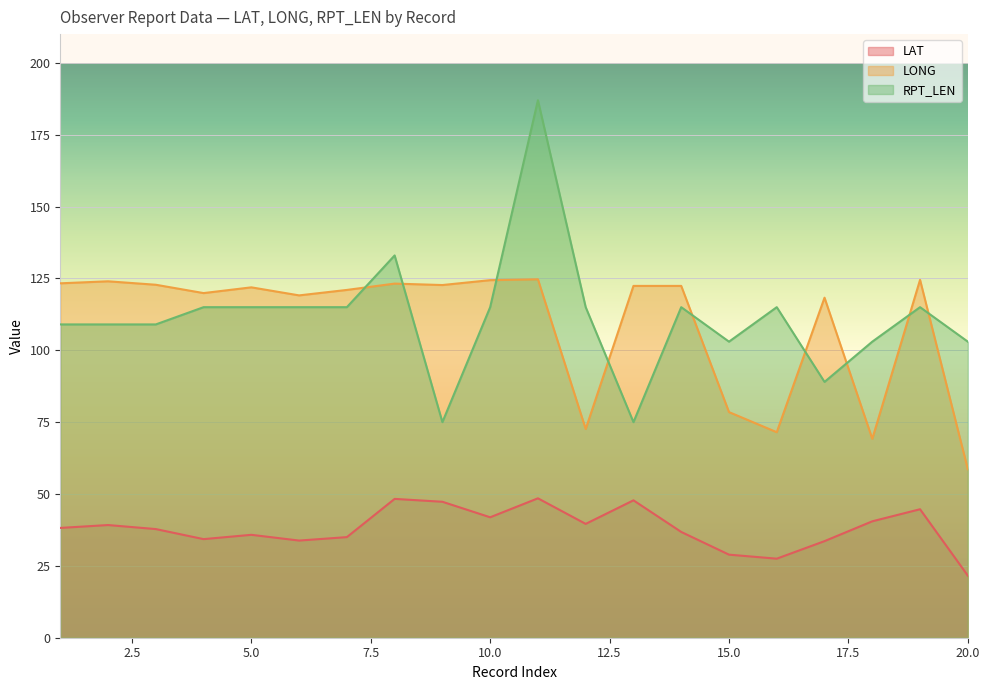

What is the total value across all series at 17?

240.9